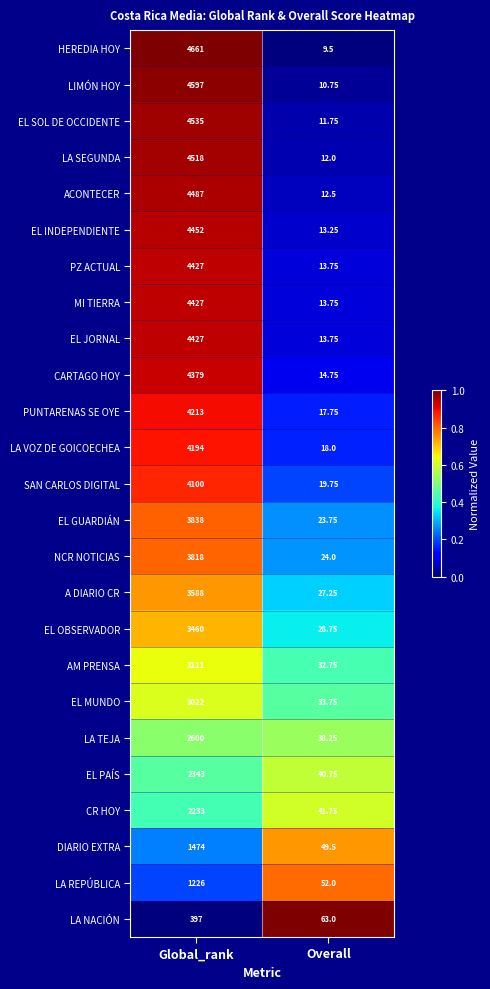

At which category is the sum across all series the highest?

Global_rank